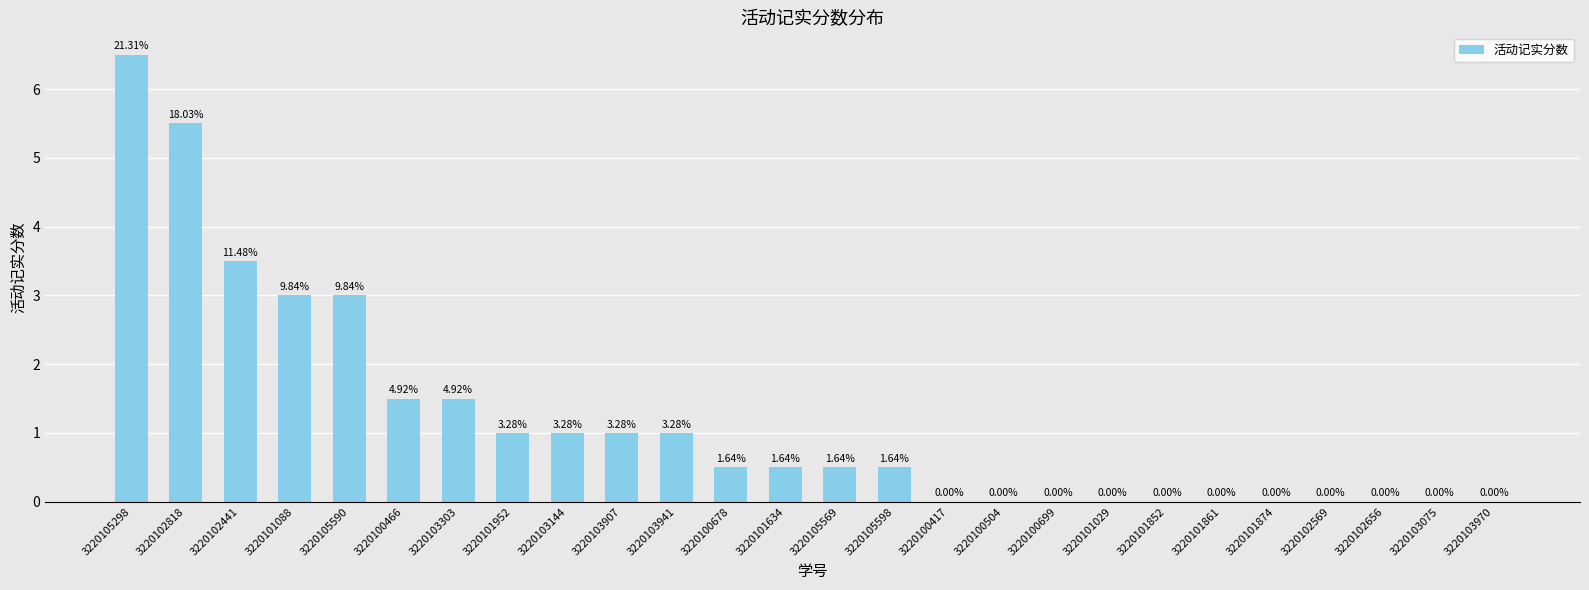

Are the bars horizontal?

No